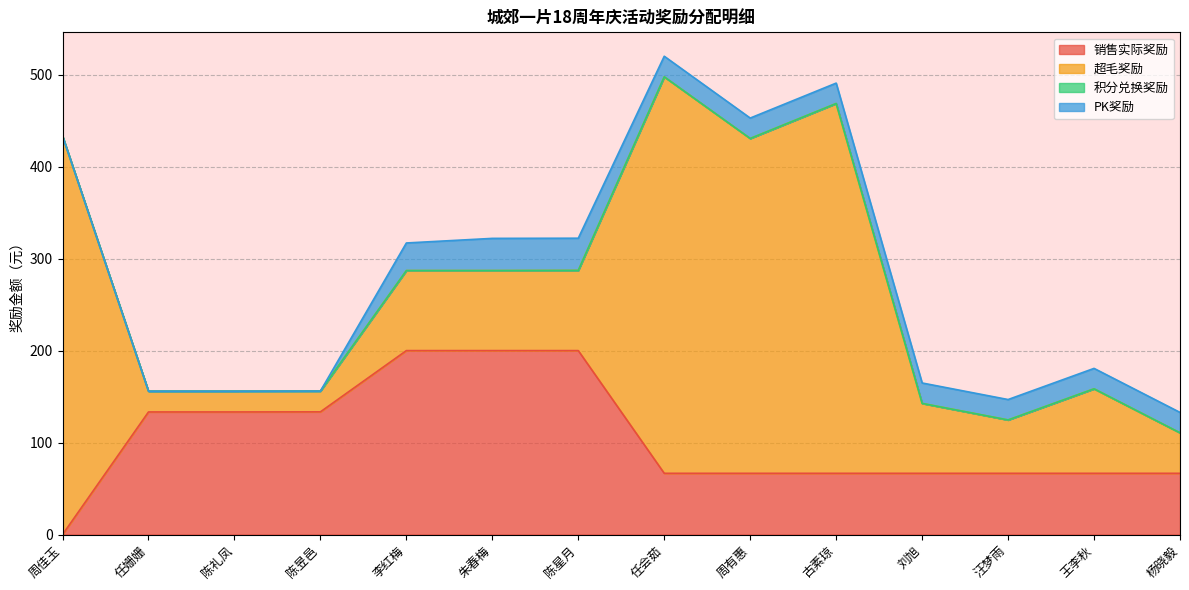

How many interior local valleys does the 超毛奖励 series have?

2